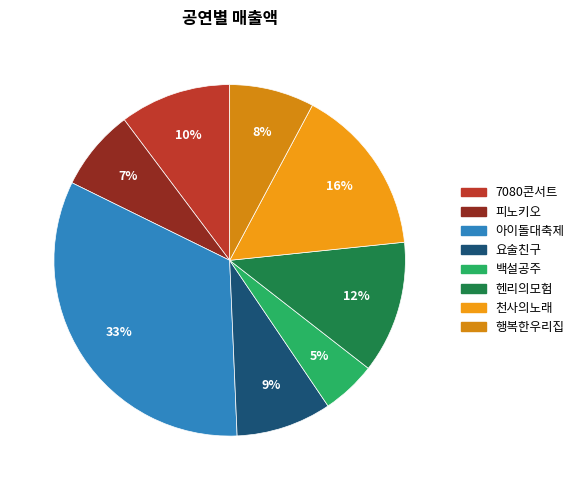

The 헨리의모험 slice represents 6% of the pie. True or false?

False